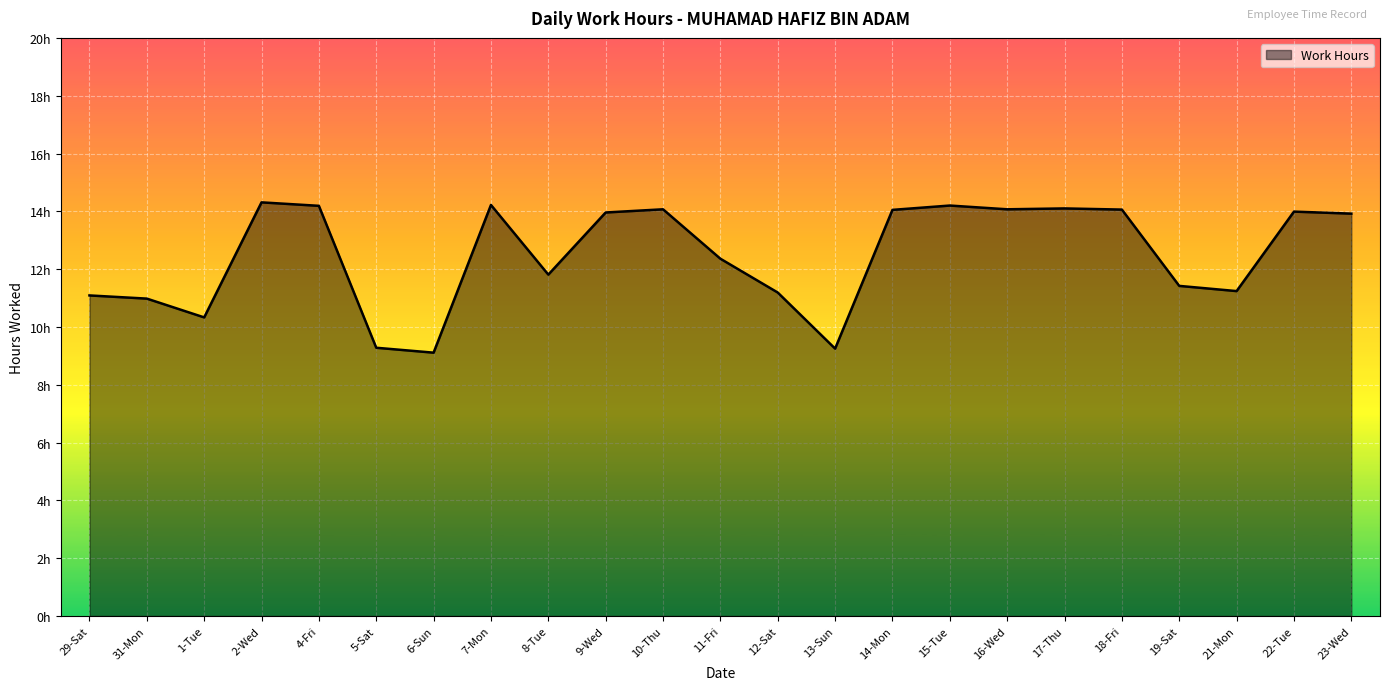

Does the chart display data point markers on the line(s)?

No